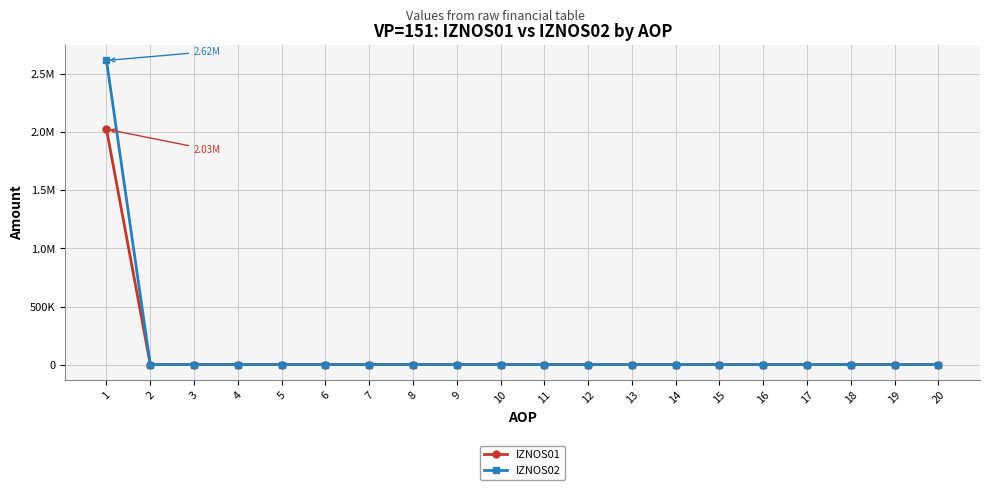

True or false: IZNOS02 has more than 2 interior local peaks.

False